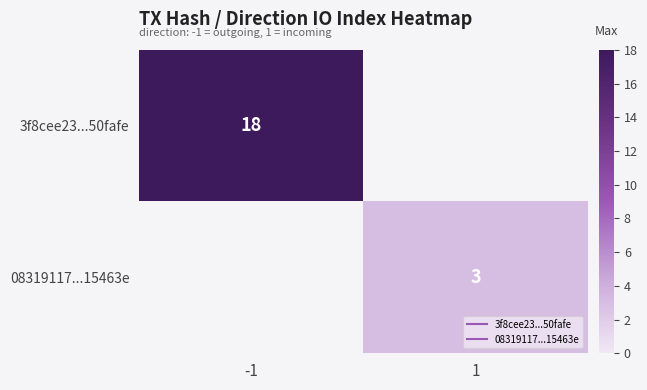

Which series has the largest range (max minus min)?

3f8cee23...50fafe